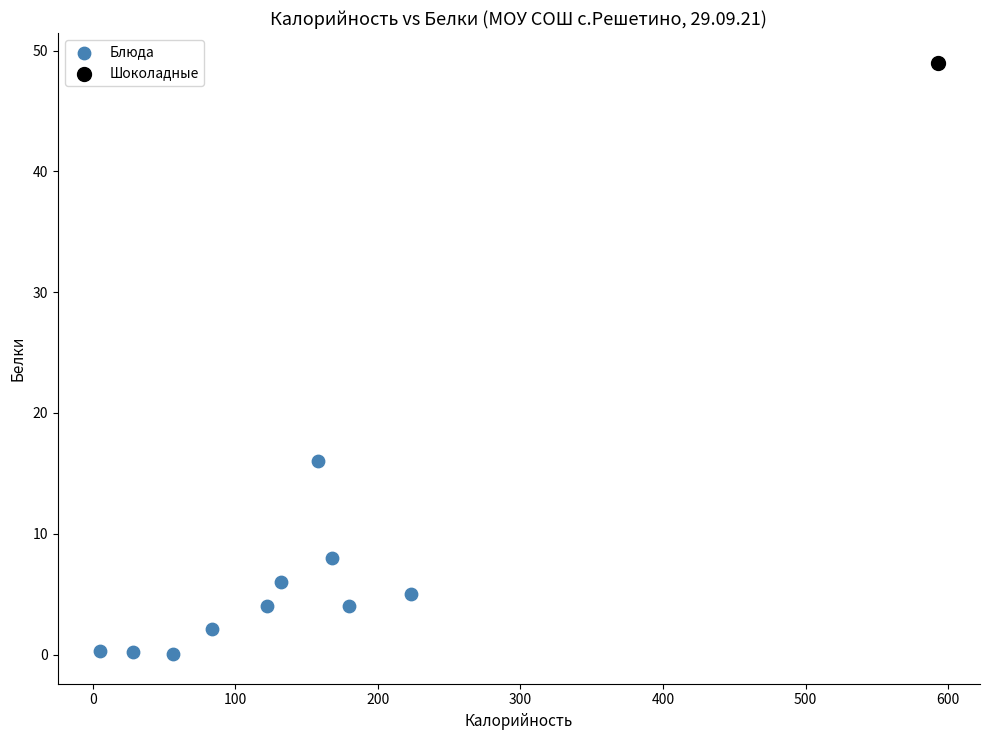

What are all the series names shown in the legend?

Блюда, Шоколадные